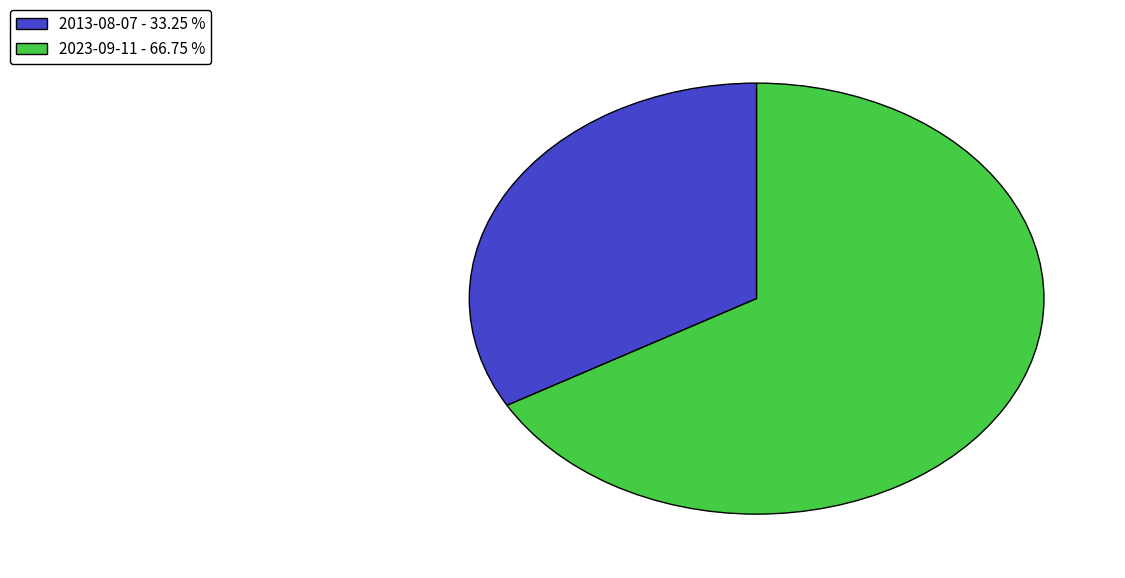

Rank the categories by value from lowest to highest.

2013-08-07, 2023-09-11